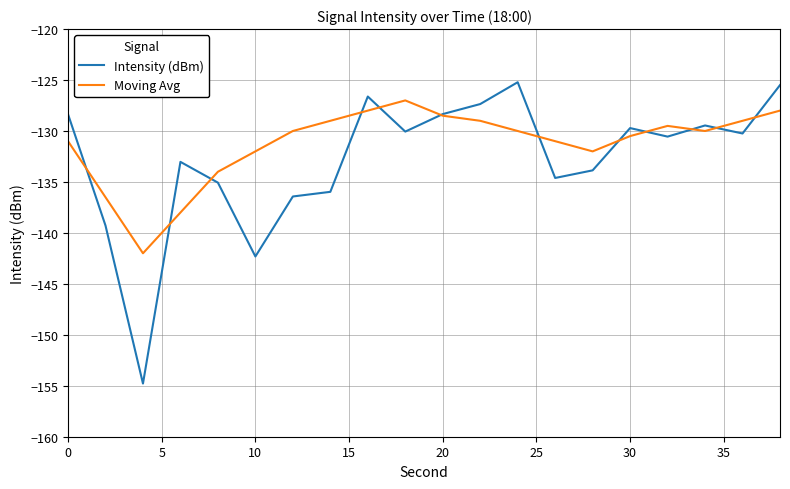

Rank the series by their maximum value, from lowest to highest.

Moving Avg, Intensity (dBm)